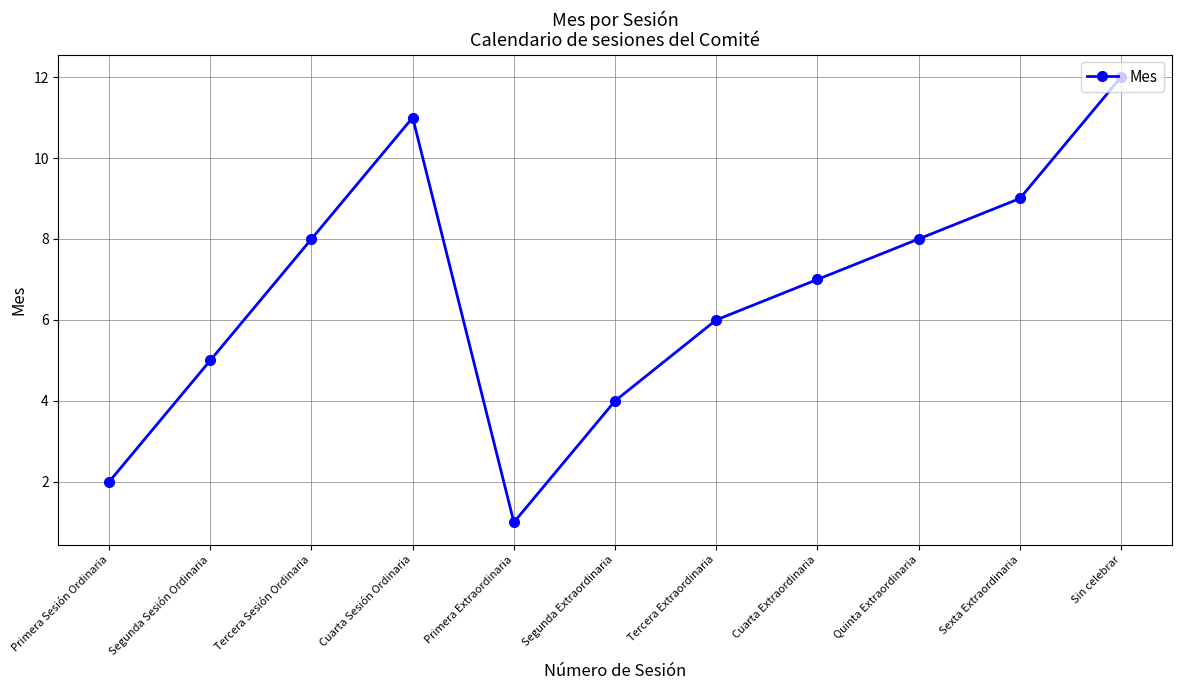

What is the change in value from Segunda Extraordinaria to Quinta Extraordinaria?

+4